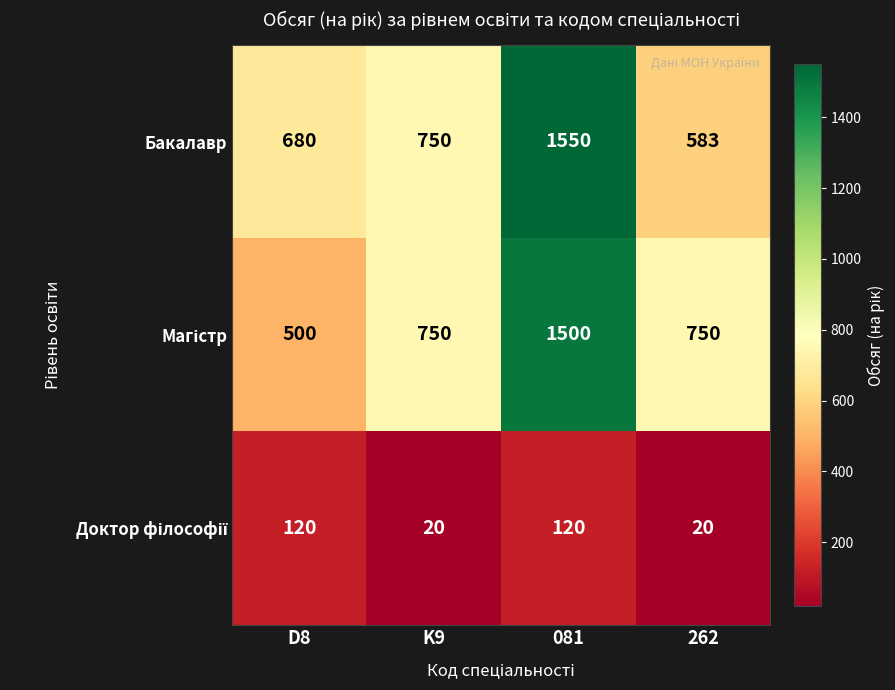

At which category is the sum across all series the highest?

081